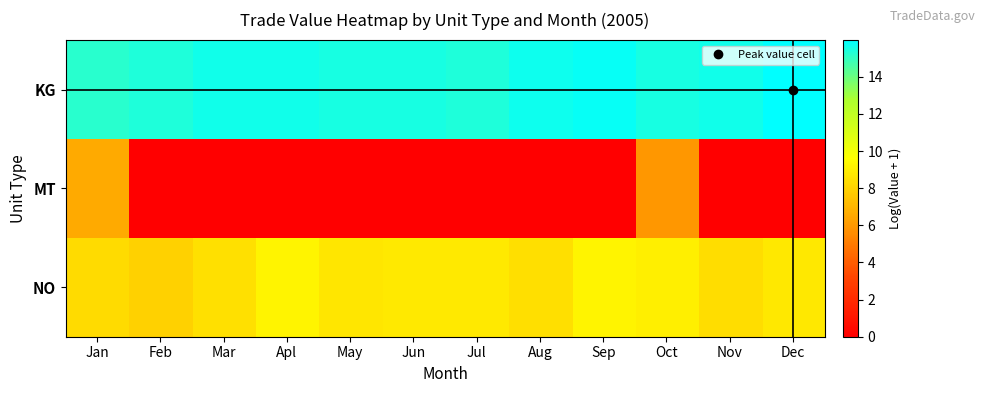

Reading right to left, list all the values displayed in this chart.

KG: Dec=16.0	Nov=15.6	Oct=15.5	Sep=15.8	Aug=15.7	Jul=15.4	Jun=15.5	May=15.5	Apl=15.6	Mar=15.6	Feb=15.4	Jan=15.2
MT: Dec=0.0	Nov=0.0	Oct=6.0	Sep=0.0	Aug=0.0	Jul=0.0	Jun=0.0	May=0.0	Apl=0.0	Mar=0.0	Feb=0.0	Jan=6.6
NO: Dec=8.8	Nov=8.4	Oct=9.0	Sep=9.2	Aug=8.5	Jul=8.8	Jun=8.8	May=8.7	Apl=9.2	Mar=8.5	Feb=8.0	Jan=8.3